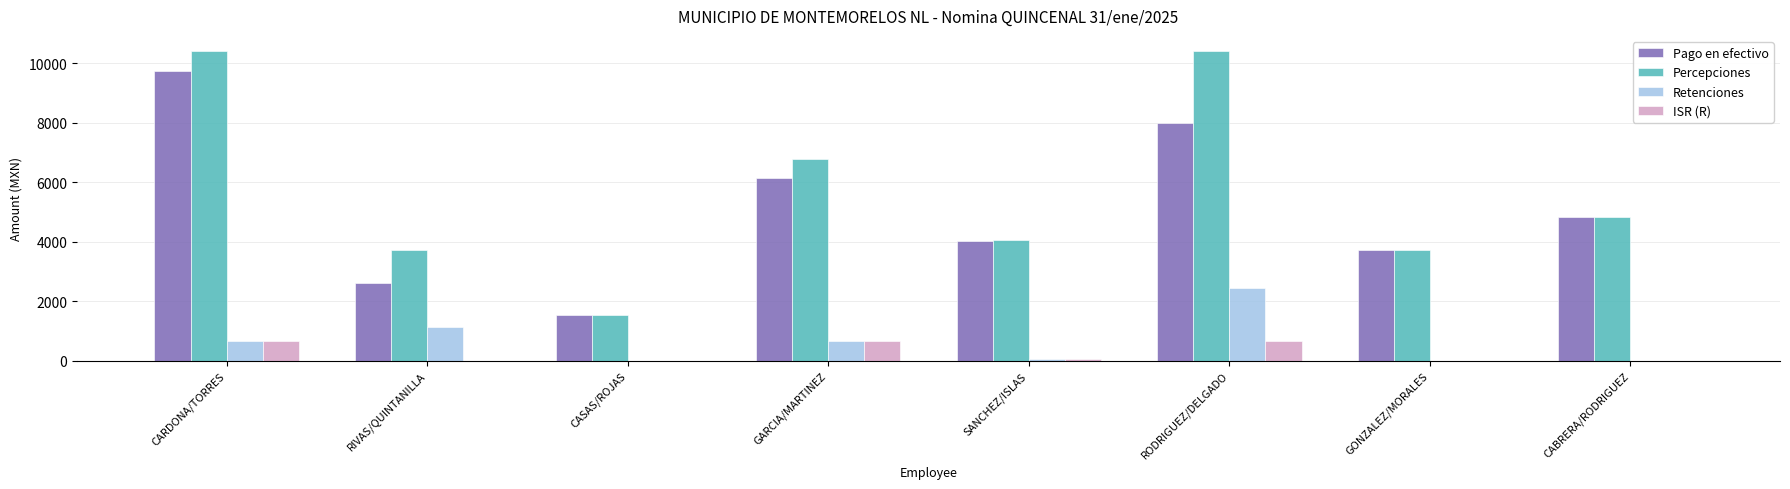

Which series changed the most between RODRIGUEZ/DELGADO and GONZALEZ/MORALES?

Percepciones